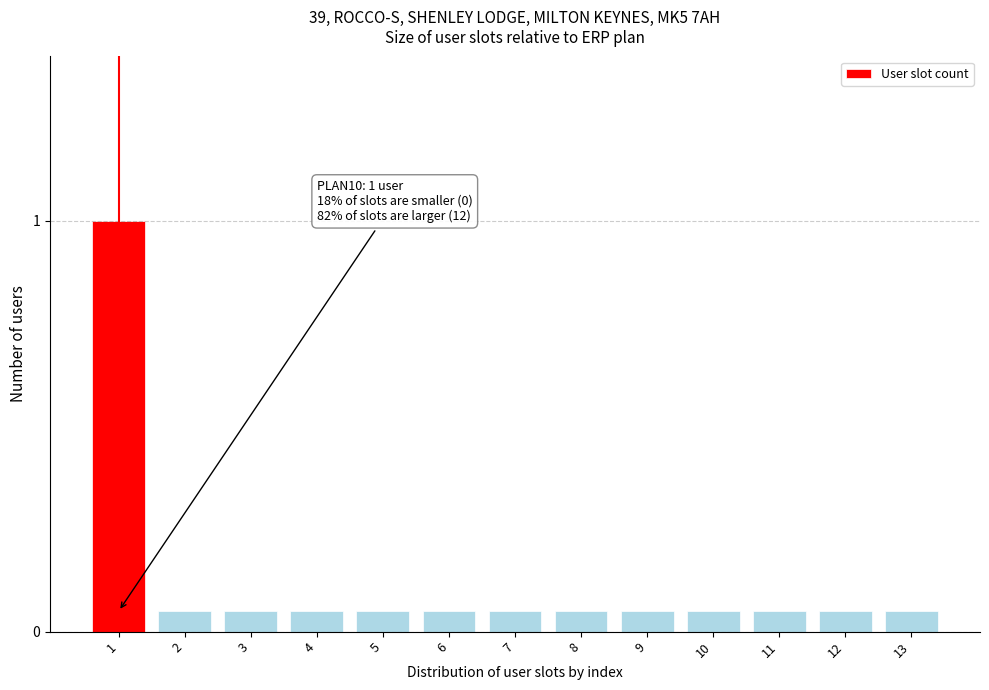

What is the sum of the values at 4 and 1?

1.1